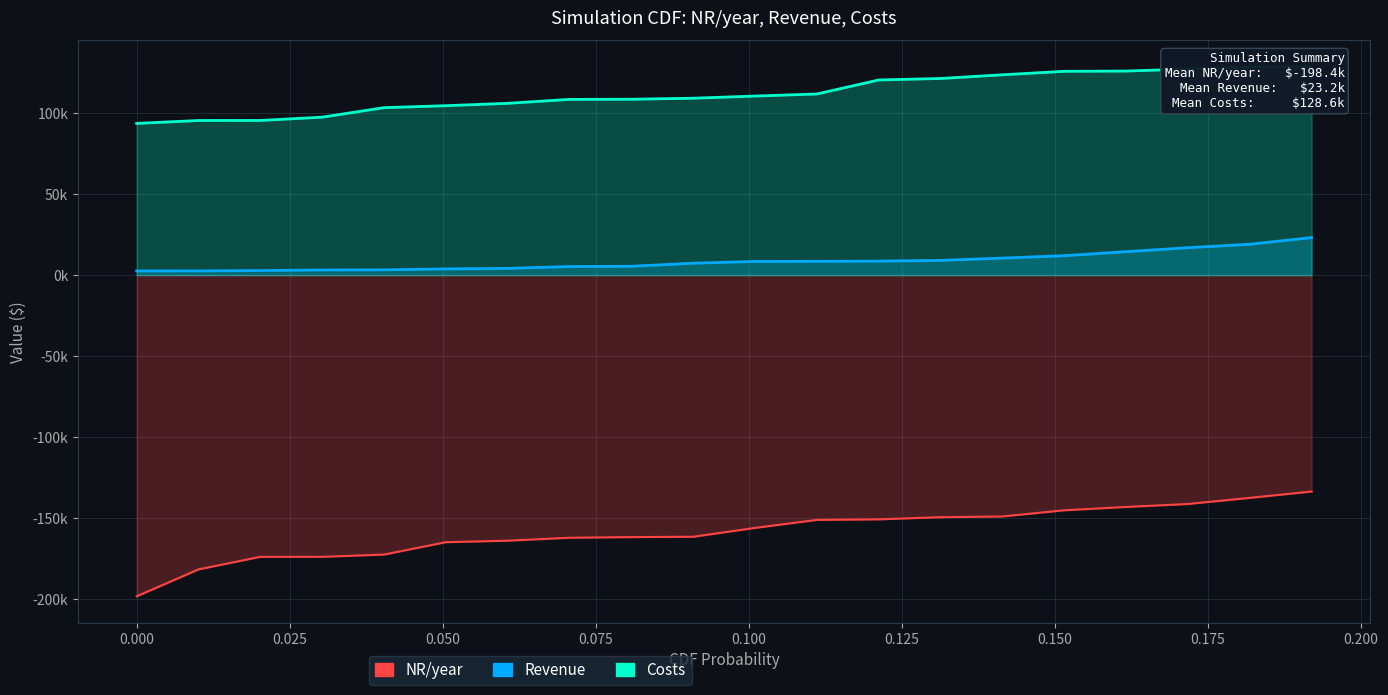

Reading left to right, list all the values displayed in this chart.

NR/year: -198.4	-181.8	-174.0	-174.0	-172.6	-165.0	-164.0	-162.2	-161.8	-161.6	-156.2	-151.2	-150.9	-149.5	-149.1	-145.3	-143.2	-141.4	-137.6	-133.7
Revenue: 2.6	2.6	2.8	3.2	3.3	3.8	4.2	5.3	5.5	7.4	8.4	8.5	8.6	9.1	10.5	12.0	14.5	16.9	19.1	23.2
Costs: 93.7	95.5	95.5	97.6	103.4	104.7	106.1	108.5	108.6	109.3	110.6	111.9	120.5	121.5	123.7	125.9	126.0	127.3	128.6	128.6